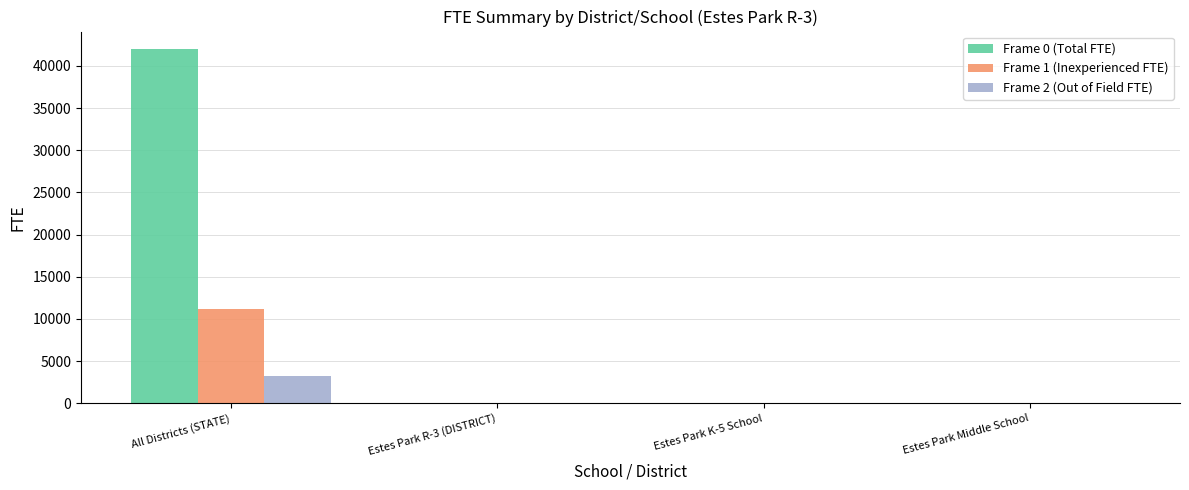

How many values in the Frame 1 (Inexperienced FTE) series exceed 16?

2